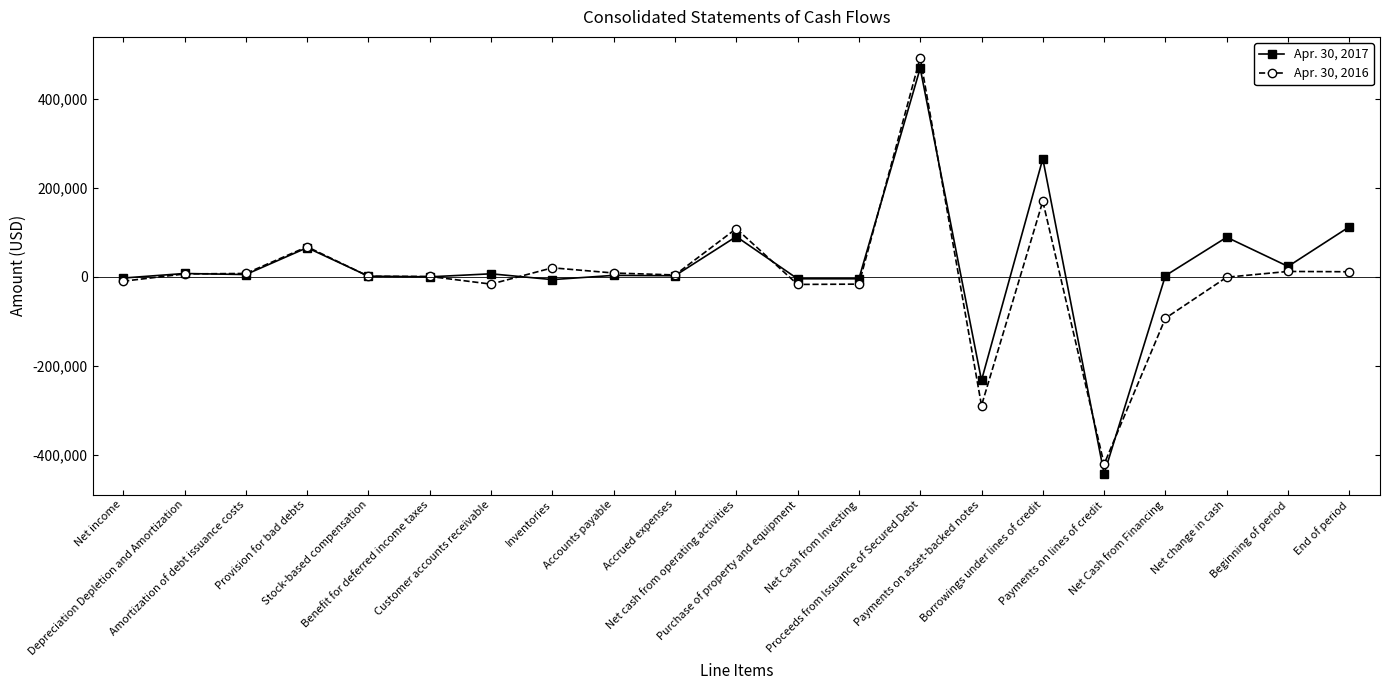

The Apr. 30, 2017 series shows -4286 at Purchase of property and equipment. True or false?

True